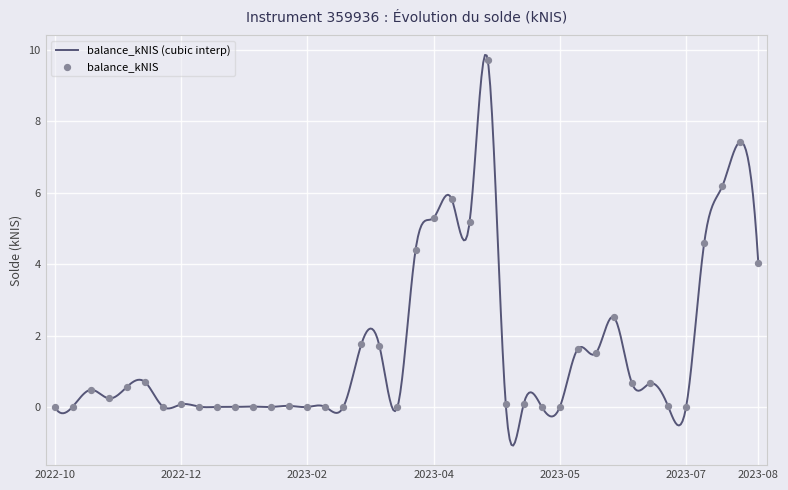

Which has a higher value, 2023-02-02 or 2022-11-24?

2022-11-24